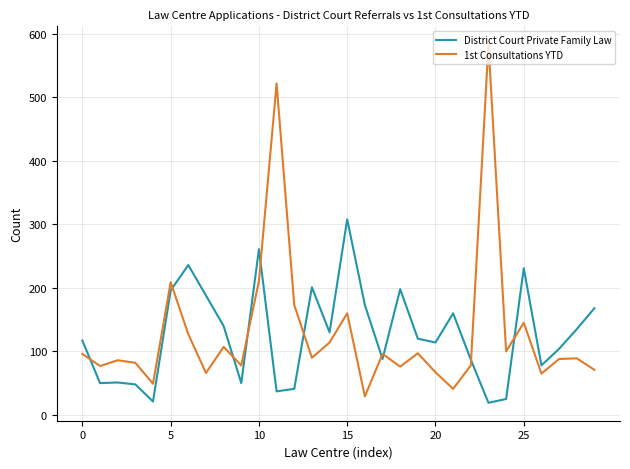

List the series in order of their peak value, lowest first.

District Court Private Family Law, 1st Consultations YTD